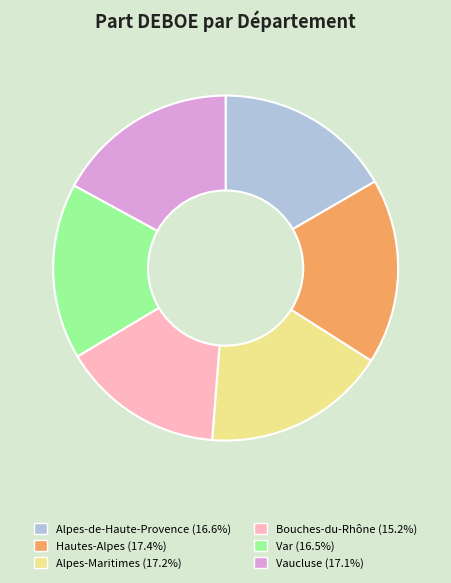

Which slice is the smallest?

Bouches-du-Rhône